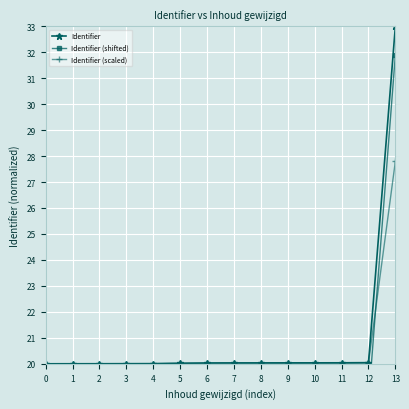

What is the minimum value for Identifier (scaled)?

20.0